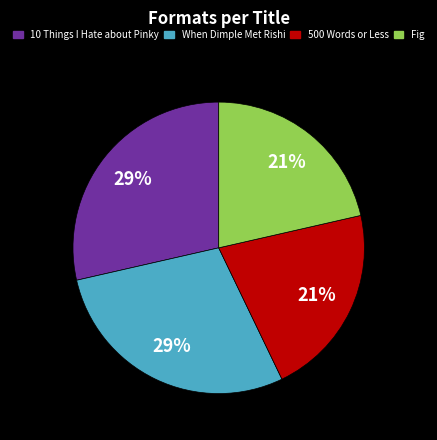

Between Fig and When Dimple Met Rishi, which is larger?

When Dimple Met Rishi